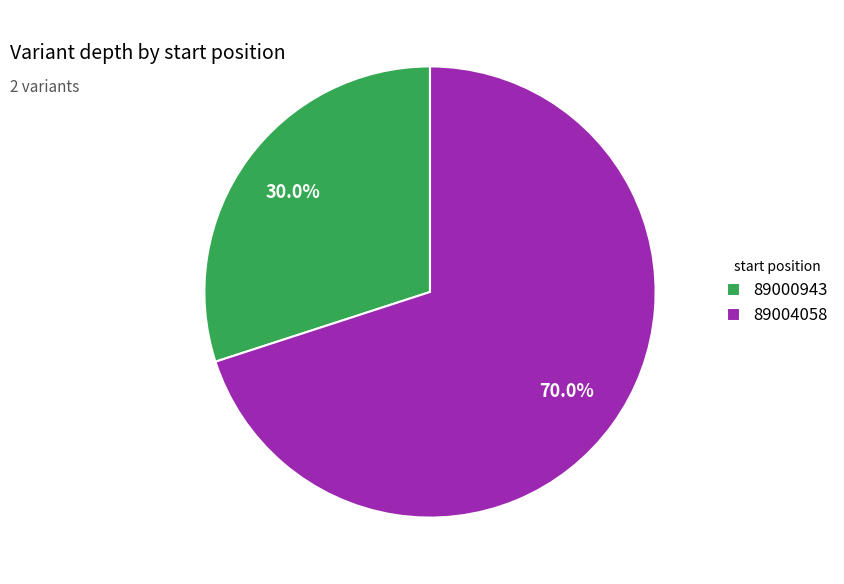

To the nearest percent, what is the difference between the largest and smallest slice percentages?

40%